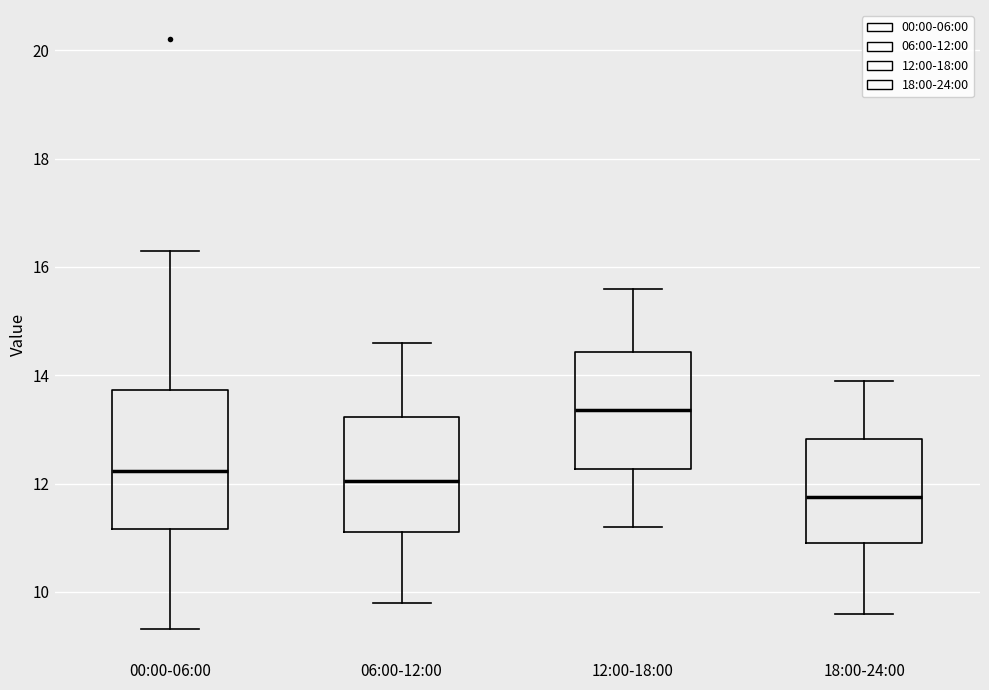

Comparing the boxes themselves (not the whiskers), which one is the tallest?

00:00-06:00